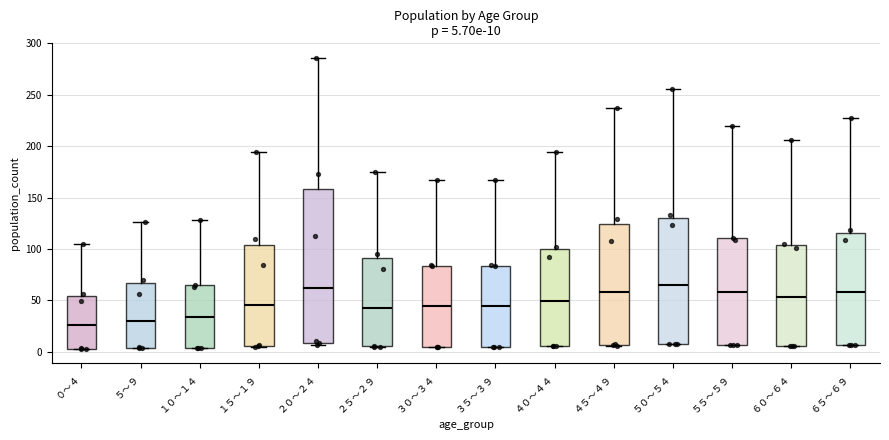

Comparing the boxes themselves (not the whiskers), which one is the tallest?

２０～２４